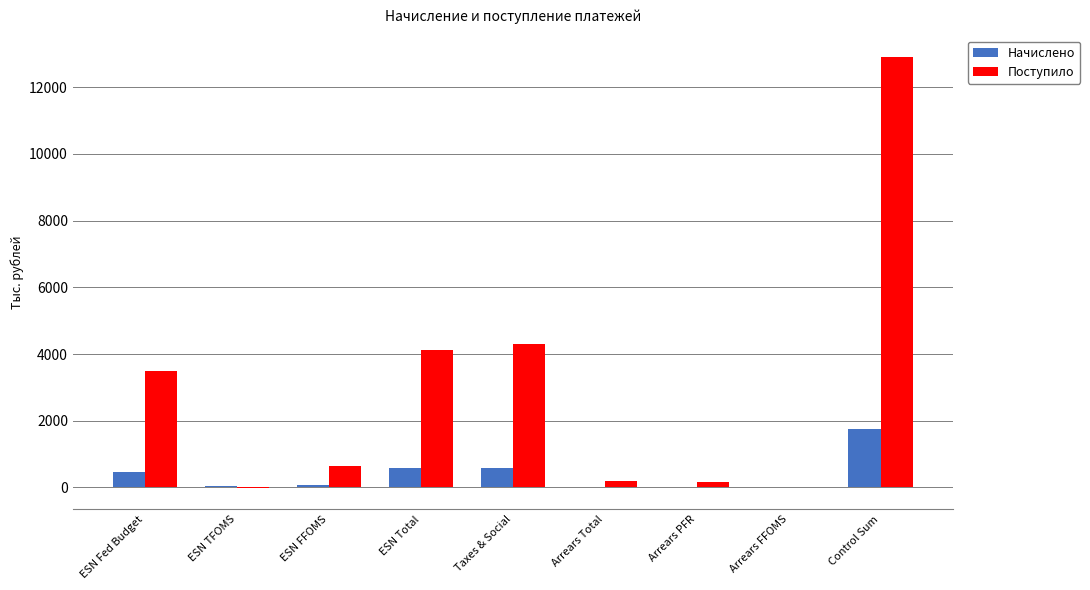

Which series has the largest total across all categories?

Поступило